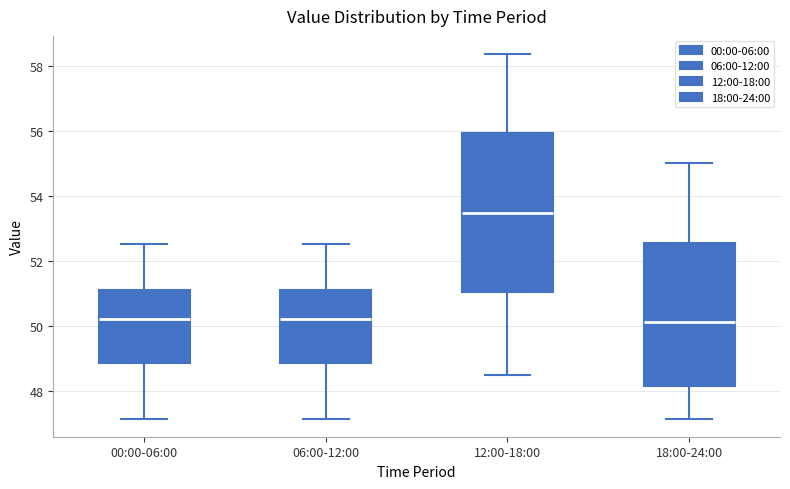

Where does the median line of the box for 12:00-18:00 sit on the y-axis? The values are not printed on the chart, so give them approximately, as read against the axis.

53.4